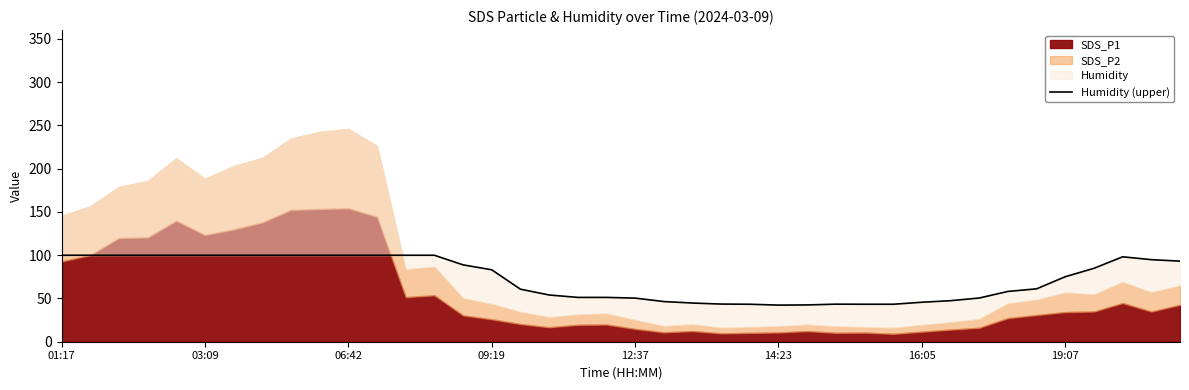

True or false: the data shows 26.4 at 18.

False